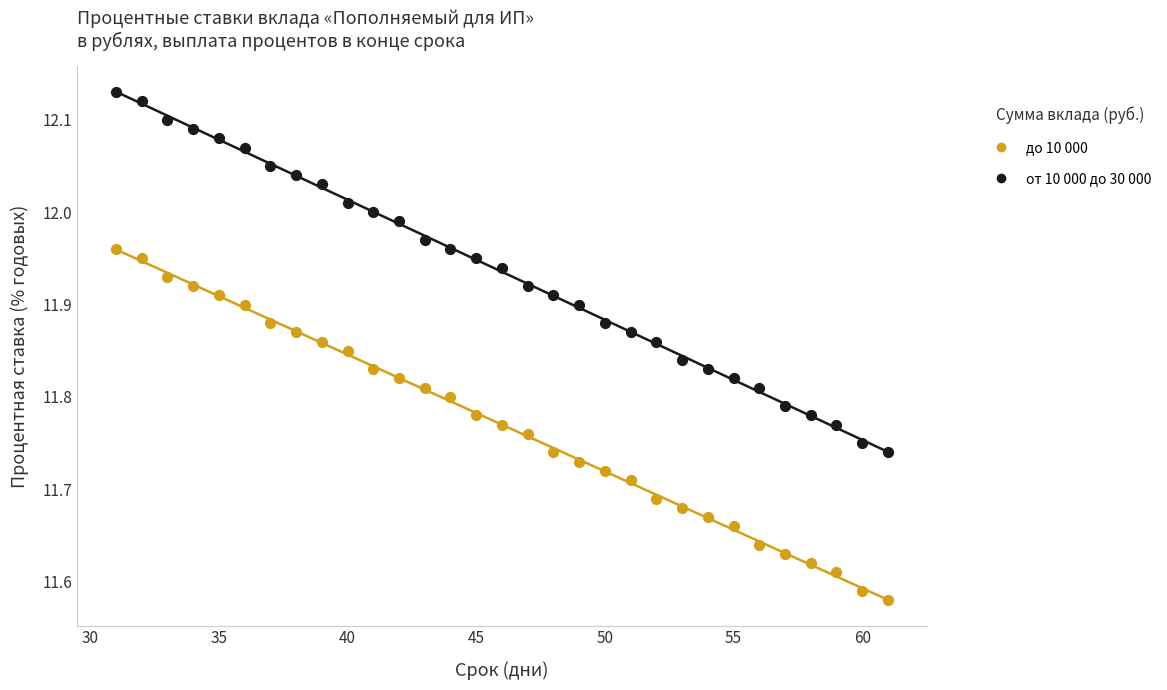

Across all data points, what is the range of X values (max minus min)?

30.0